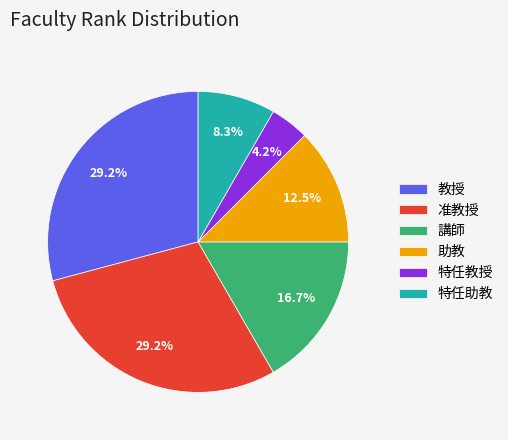

What is the smallest slice in the pie chart?

特任教授